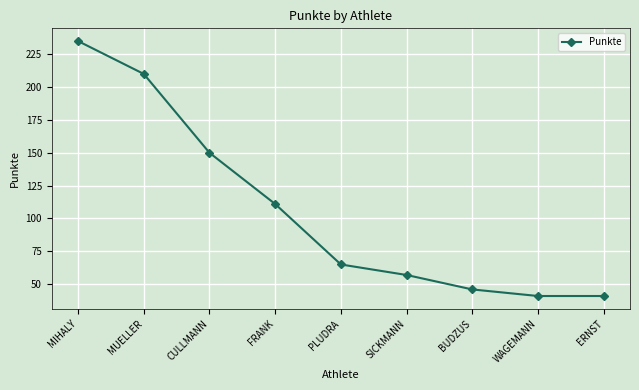

At which label is the value closest to 138?

CULLMANN